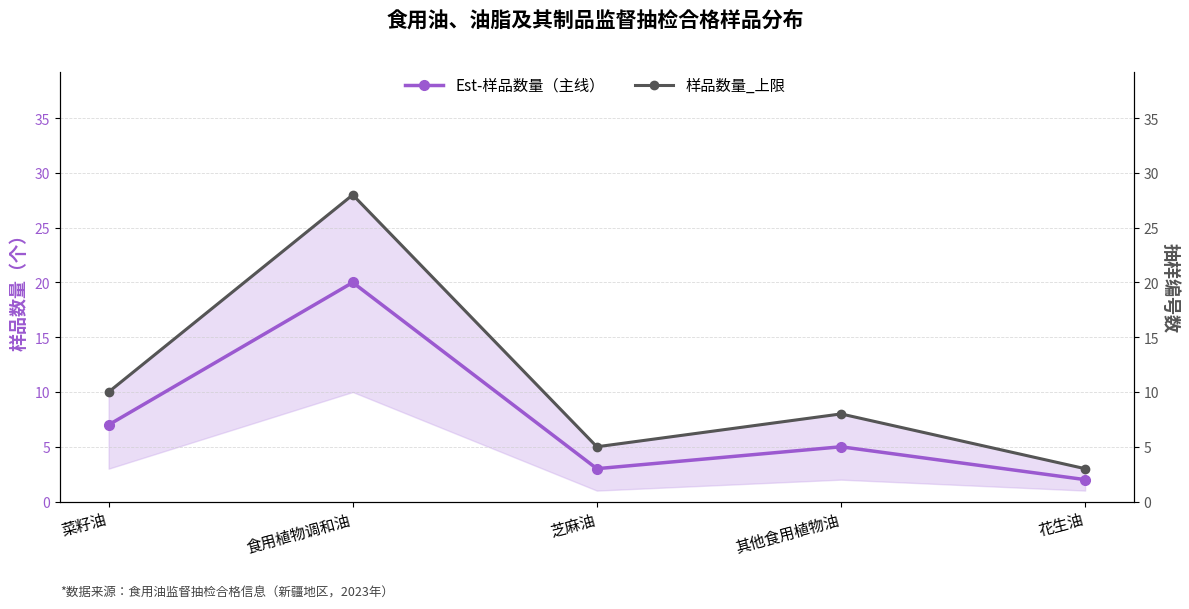

In 样品数量_上限, how many points are lower than both neighbors (excluding endpoints)?

1